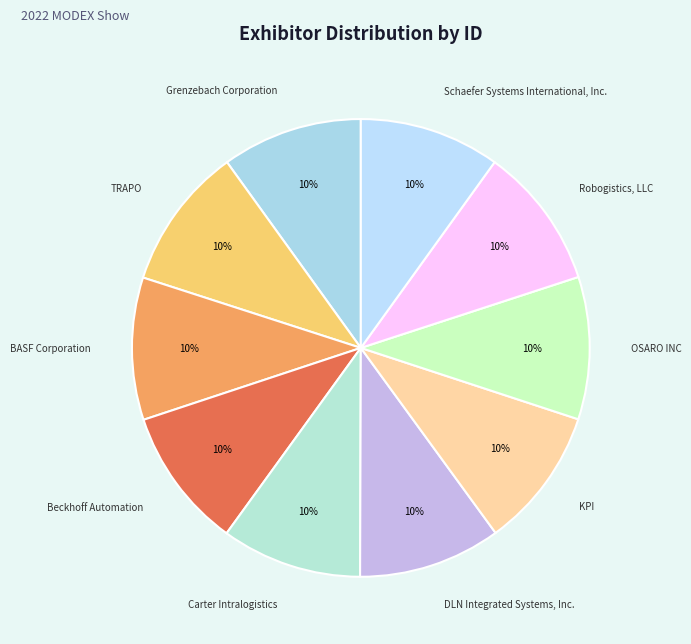

Does Carter Intralogistics account for over 50% of the chart?

No